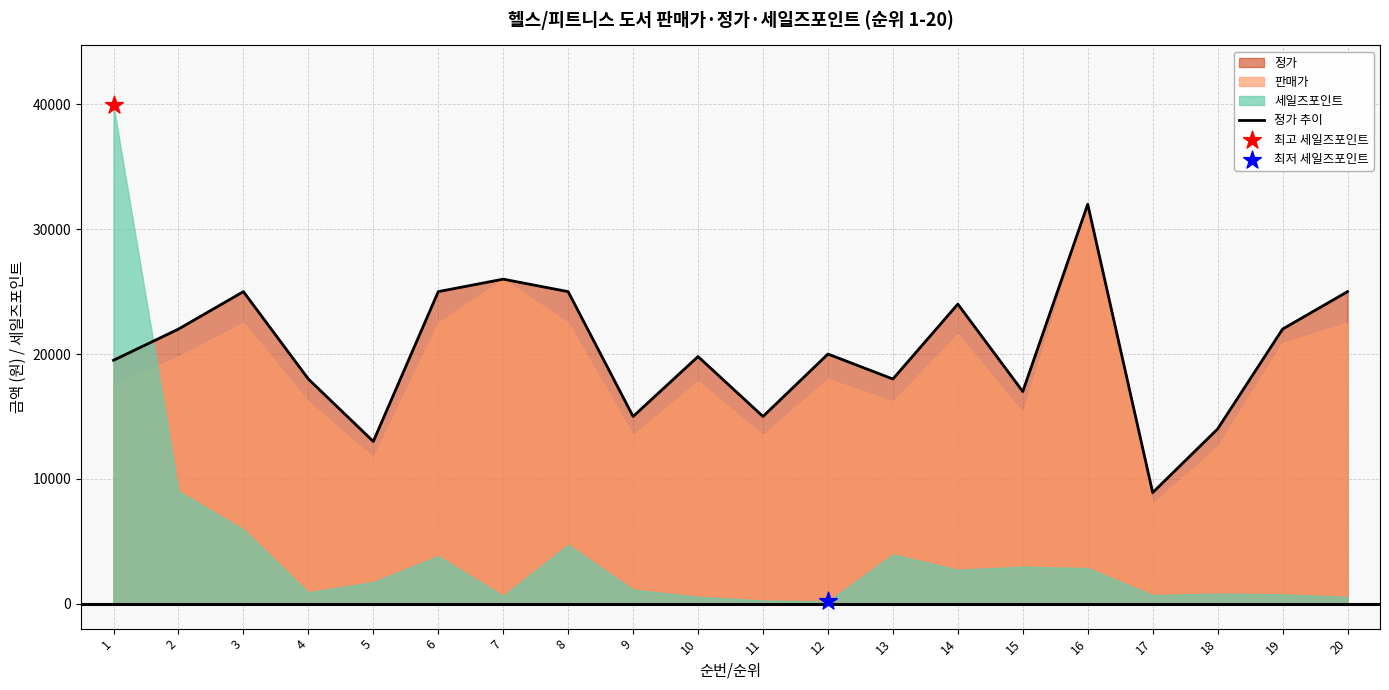

What is the change in value from 6 to 11?

-10000